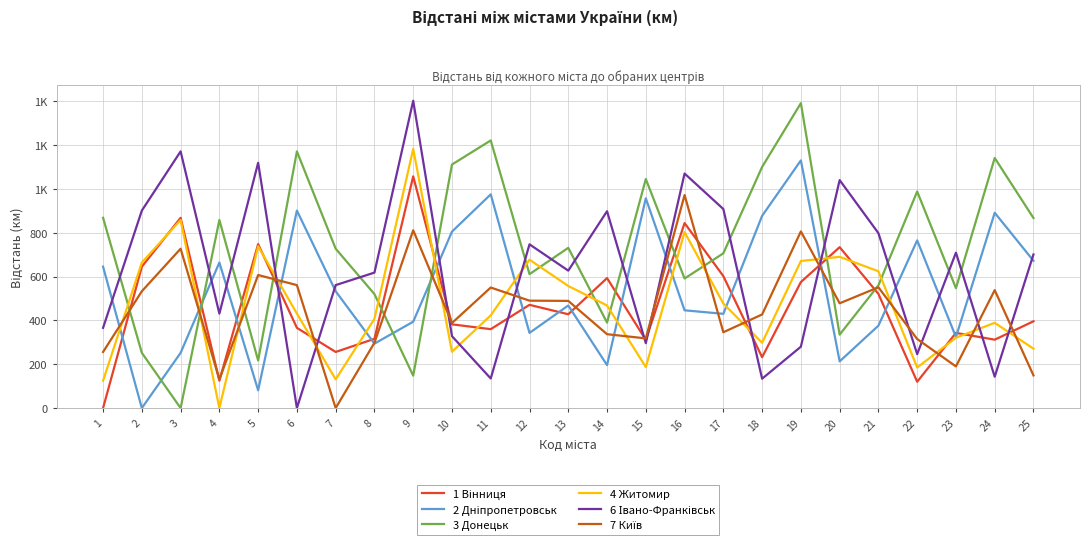

What is the value of the 4 Житомир point at the 11th from the left?

423